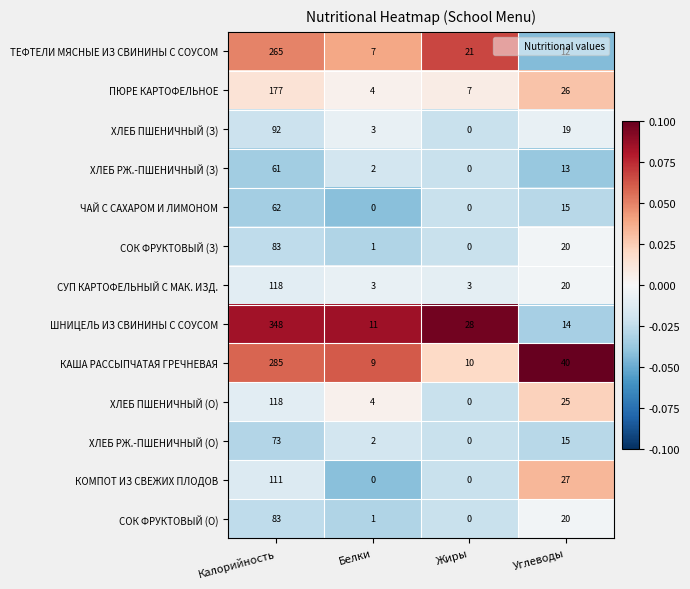

The value of СОК ФРУКТОВЫЙ (З) at Жиры is 34. True or false?

False